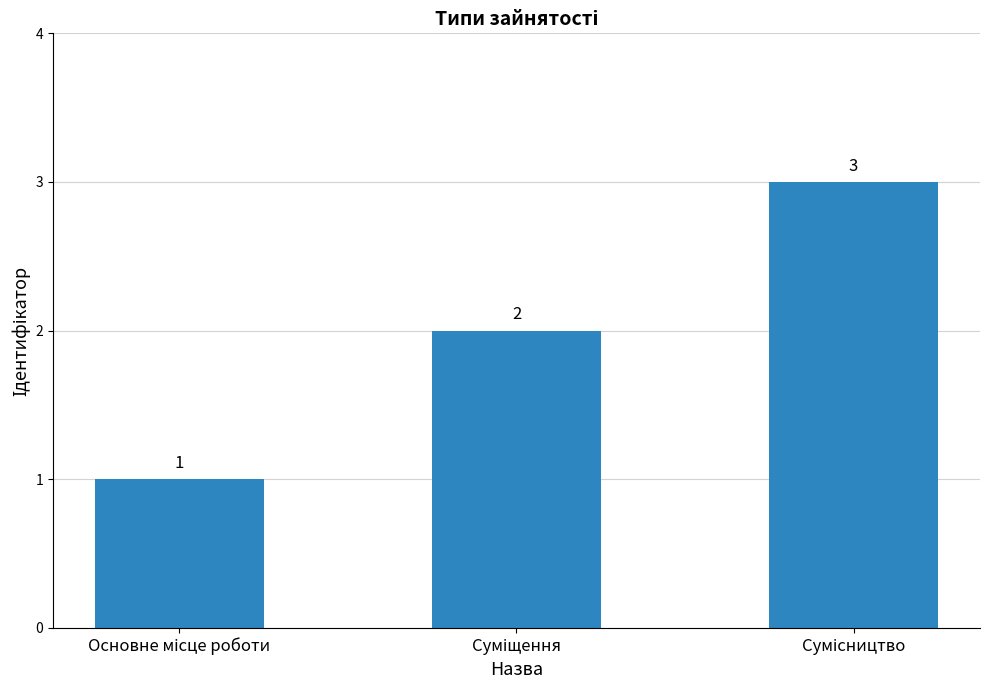

How many bars are there in total?

3